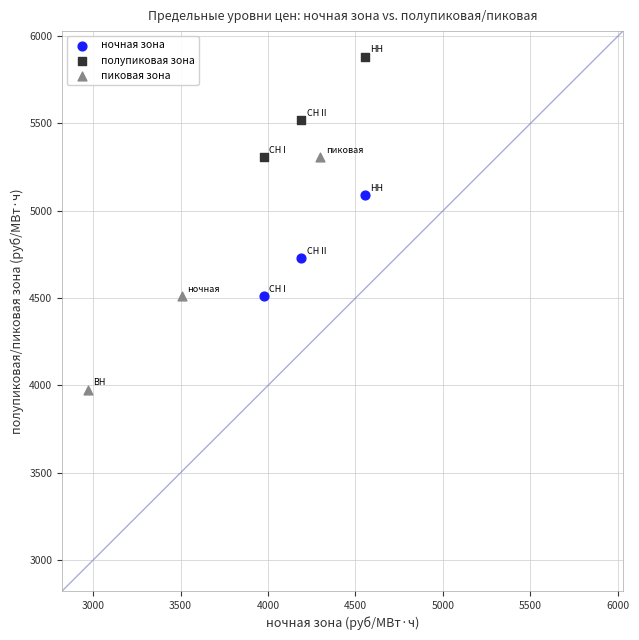

Which series contains the highest Y value?

полупиковая зона